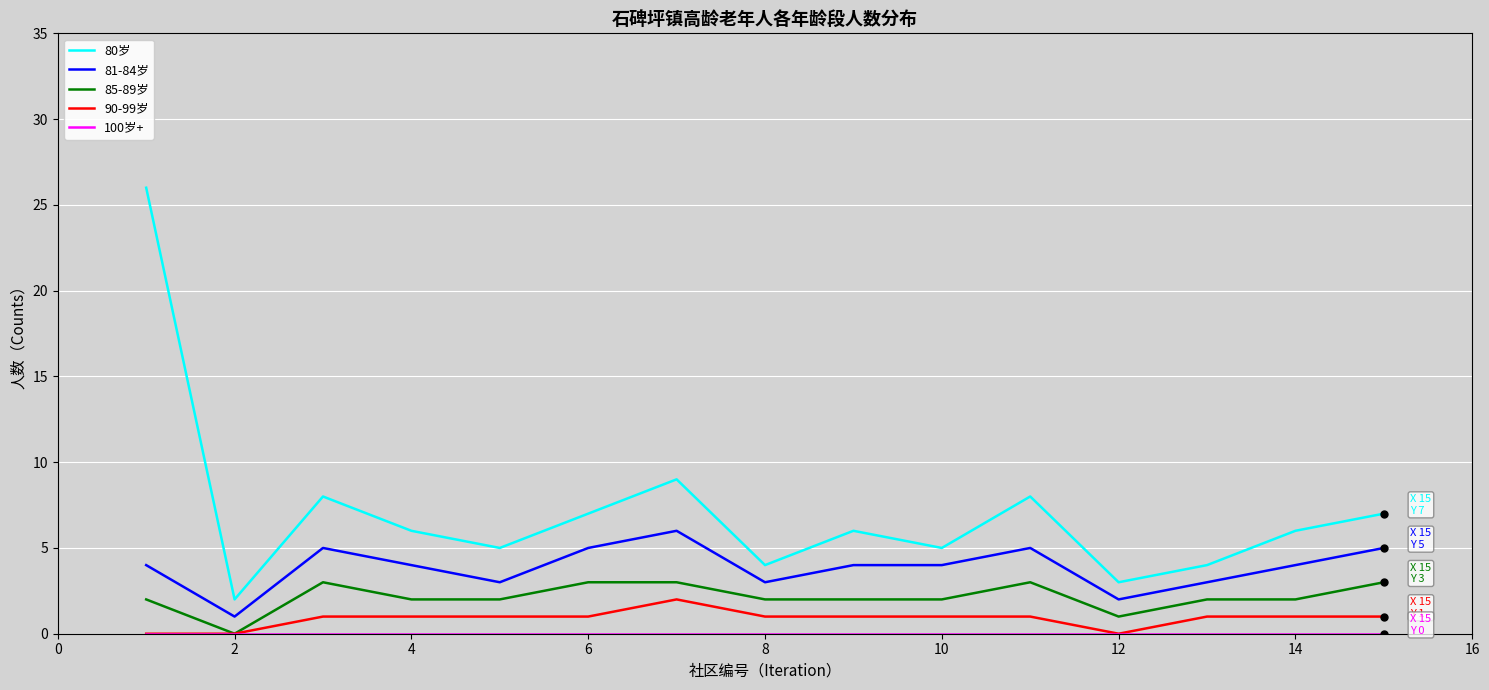

Which series has the largest range (max minus min)?

80岁